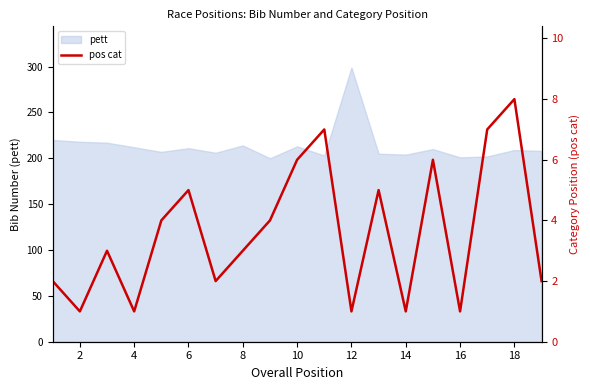

How many lines are shown in the chart?

1